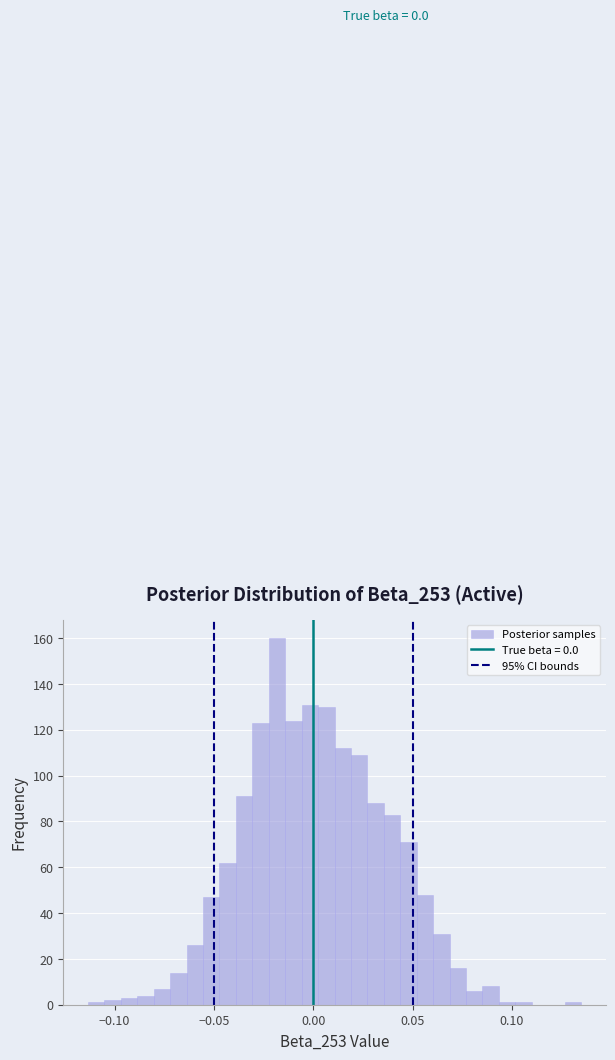

Read against the x-axis, roughly where is the centre of the tallest bar?

-0.020